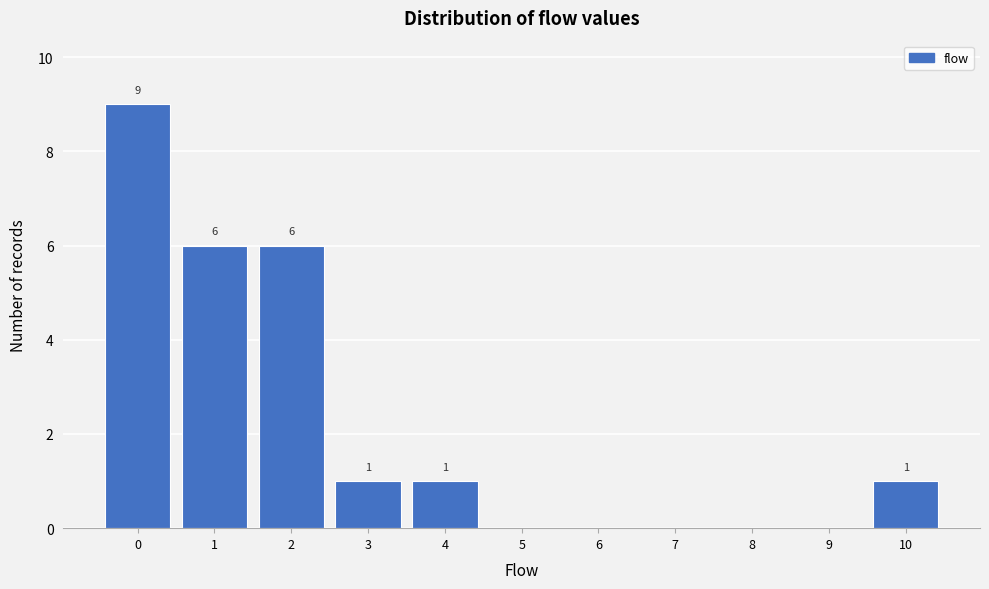

Over which range of the x-axis is the bar tallest?

-0.5 to 0.5